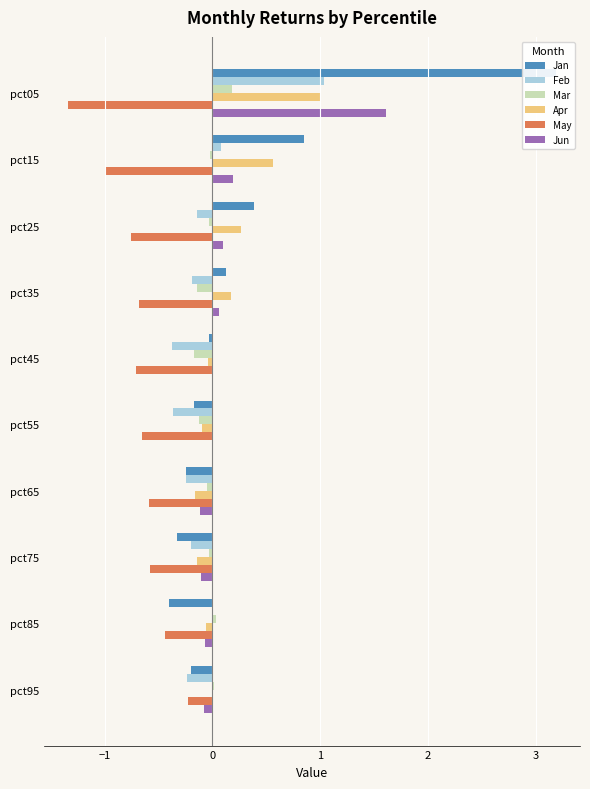

How many bars are there in each group?

6